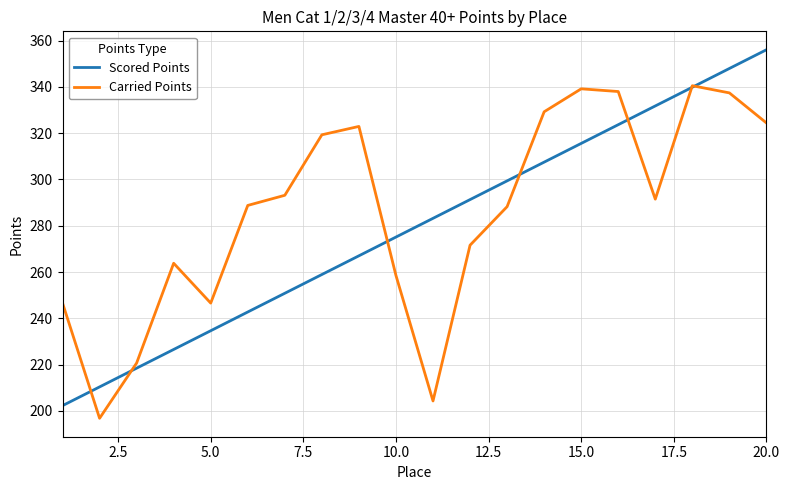

What is the maximum value shown in the chart?

356.1